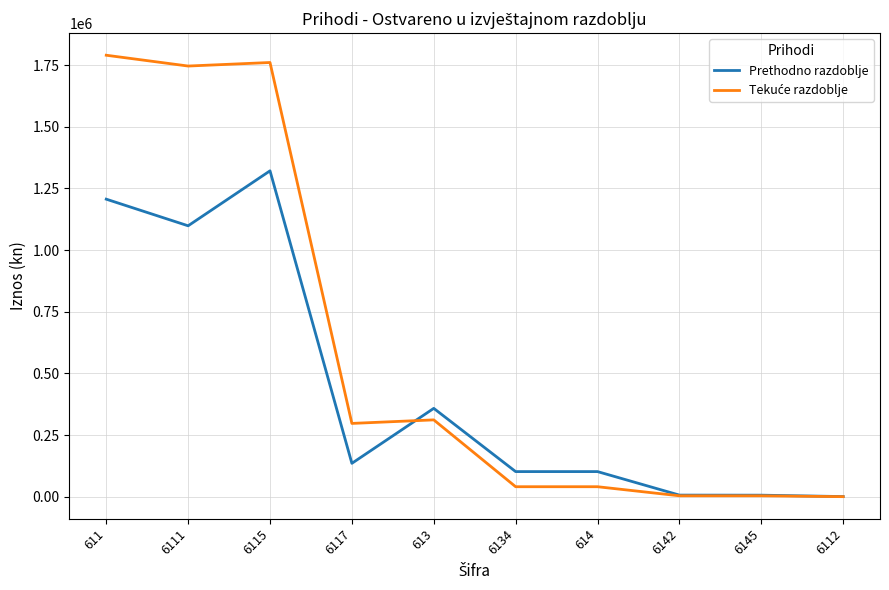

At which category is the sum across all series the highest?

6115